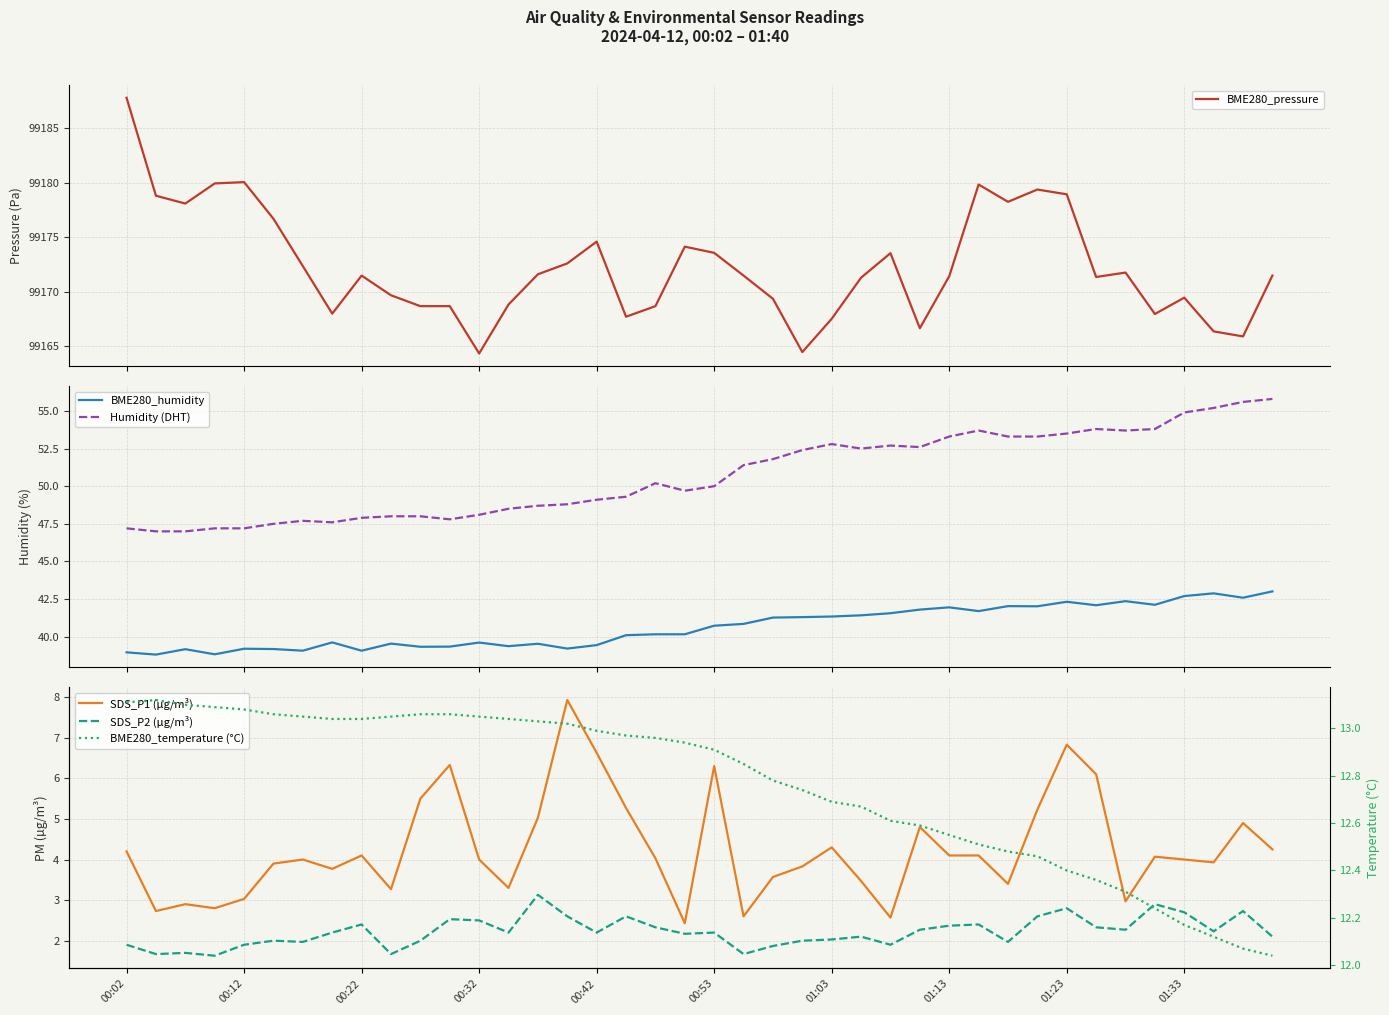

True or false: Humidity (DHT) and BME280_humidity cross at least once.

False